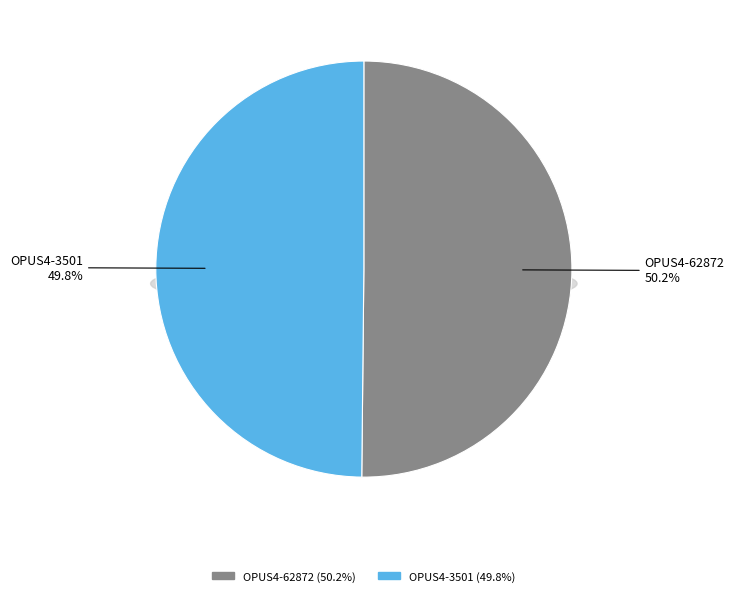

What percentage do OPUS4-3501 and OPUS4-62872 together represent?

100.0%